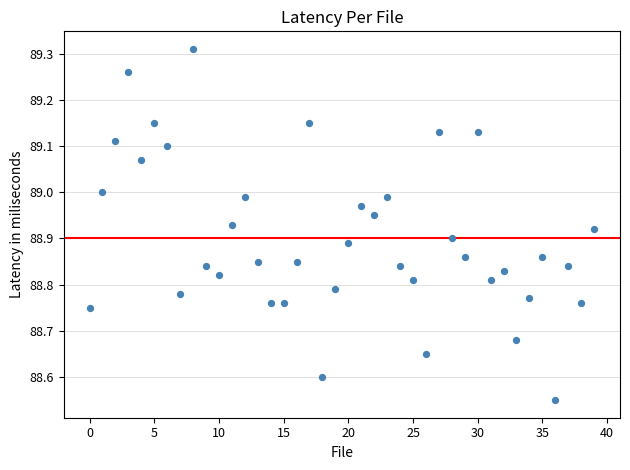

What is the range of Y values (max minus min)?

0.8